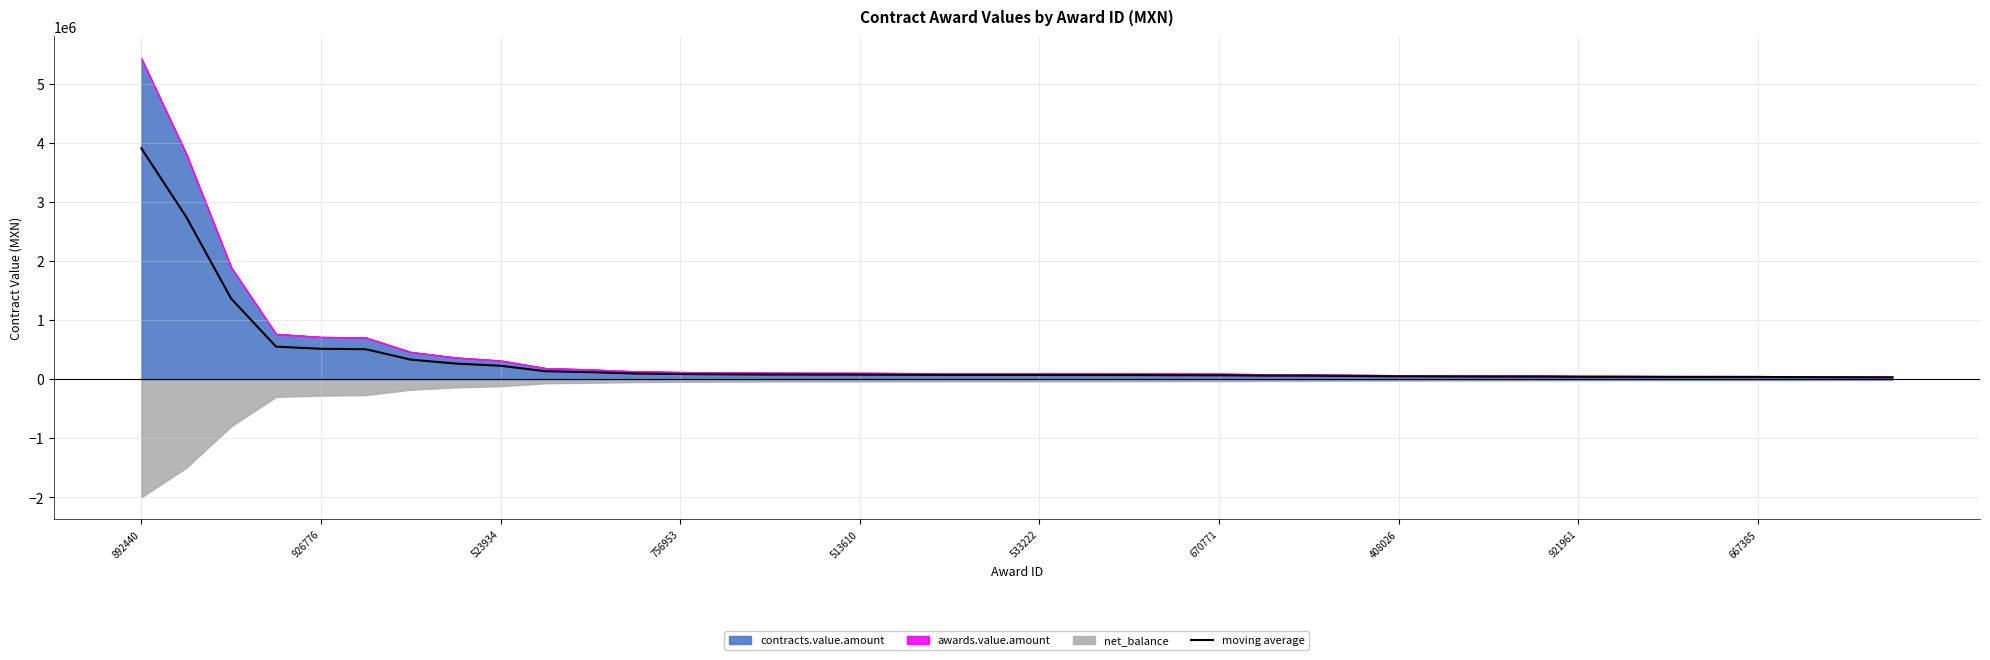

How many lines are shown in the chart?

1